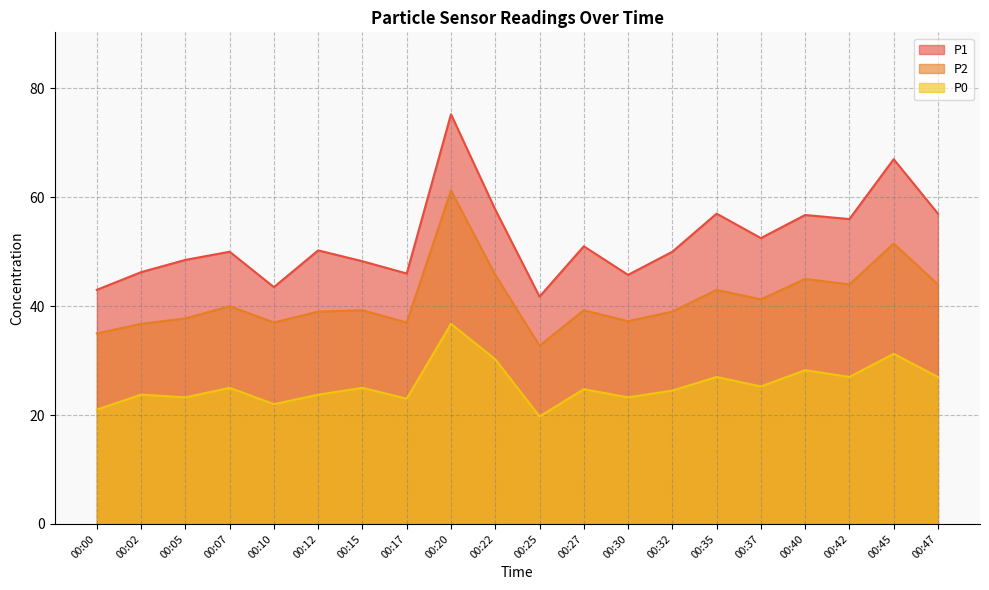

What is the difference between the P0 values at 00:40 and 00:12?

4.5